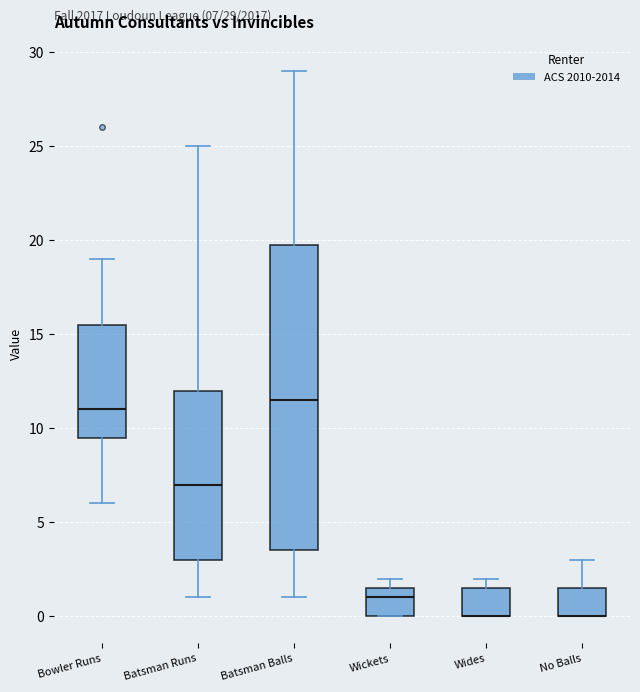

Comparing the boxes themselves (not the whiskers), which one is the tallest?

Batsman Balls